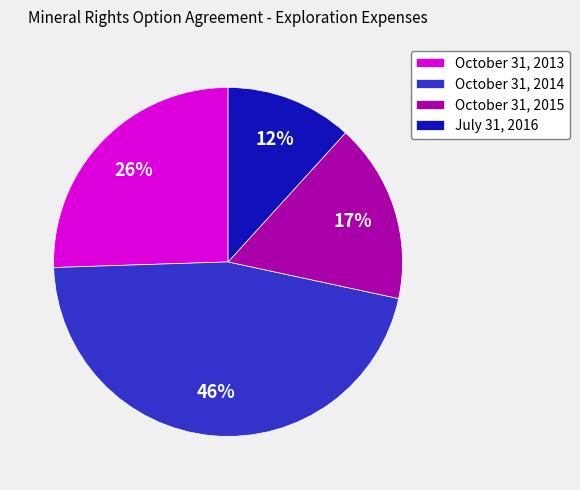

What percentage is the July 31, 2016 slice, to the nearest percent?

12%